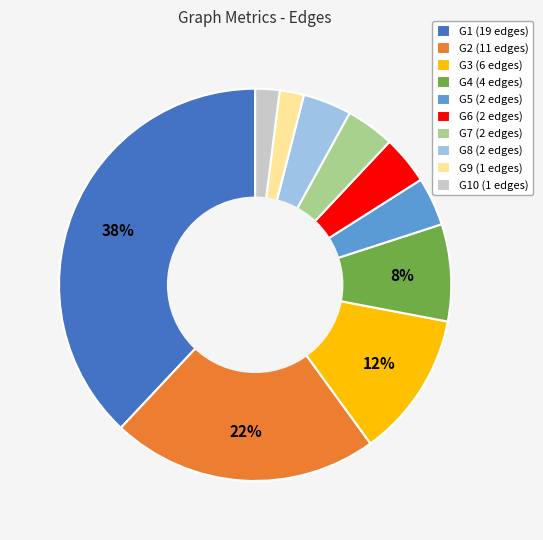

To the nearest percent, what is the average slice percentage?

10%